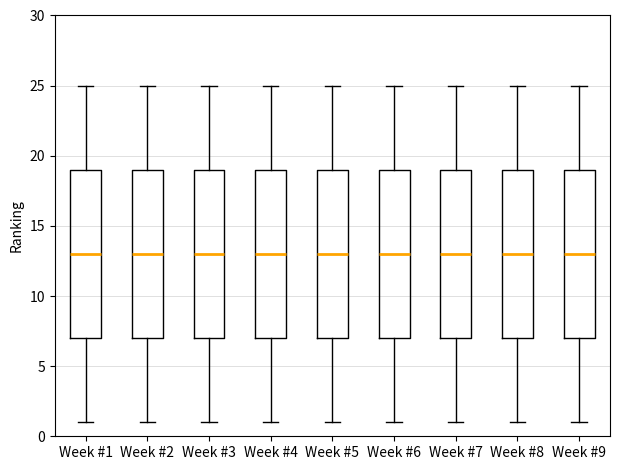

Reading left to right, transcribe this box plot: for each box, give where its median line is, the range the box spans, and where its two whiskers end, as read against the y-axis. The values are not printed on the chart, so give them approximately, as read against the axis.

Week #1: median 13, box 7 to 19, whiskers 1 to 25
Week #2: median 13, box 7 to 19, whiskers 1 to 25
Week #3: median 13, box 7 to 19, whiskers 1 to 25
Week #4: median 13, box 7 to 19, whiskers 1 to 25
Week #5: median 13, box 7 to 19, whiskers 1 to 25
Week #6: median 13, box 7 to 19, whiskers 1 to 25
Week #7: median 13, box 7 to 19, whiskers 1 to 25
Week #8: median 13, box 7 to 19, whiskers 1 to 25
Week #9: median 13, box 7 to 19, whiskers 1 to 25